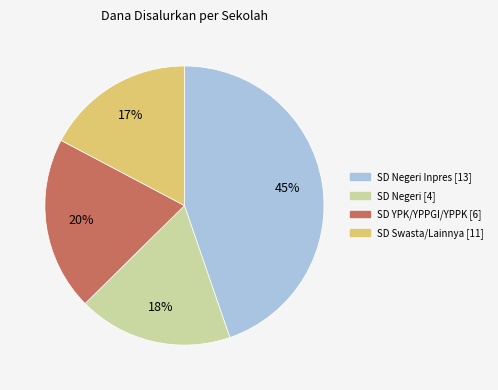

To the nearest percent, what is the average slice percentage?

25%